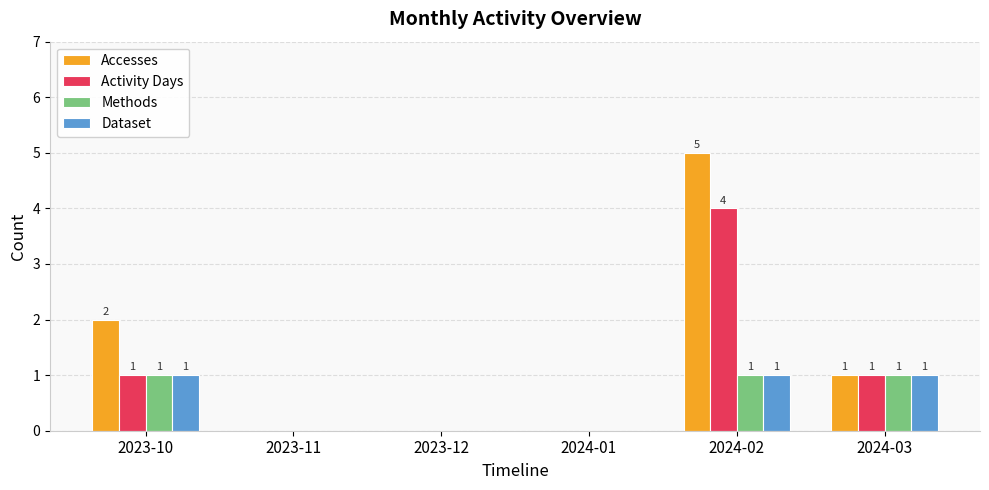

How many Dataset values are between 0 and 1?

6